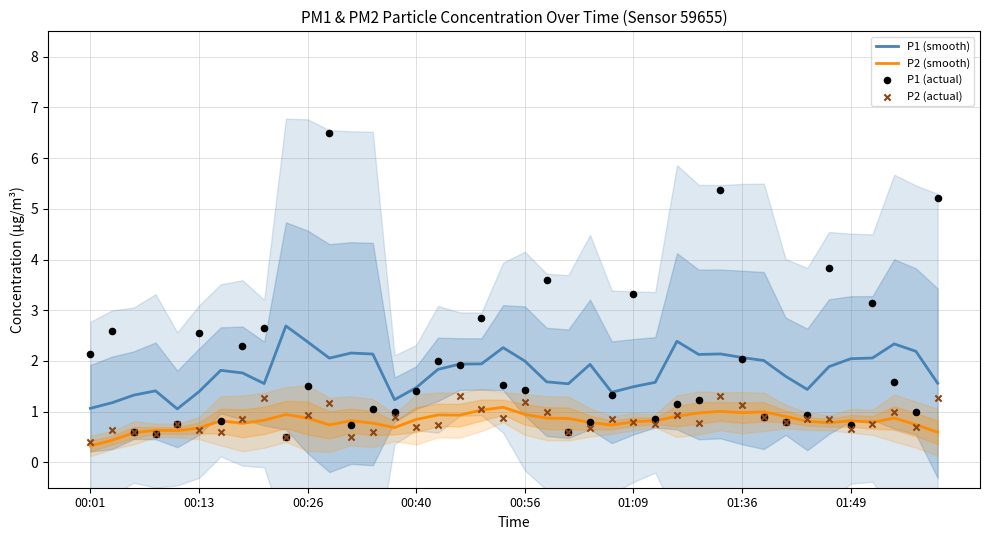

True or false: P1 (smooth) and P2 (smooth) intersect in this chart.

False